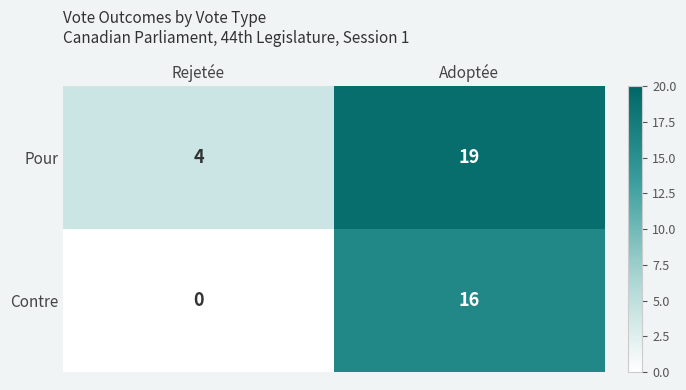

True or false: Pour has a value of 27 at Adoptée.

False